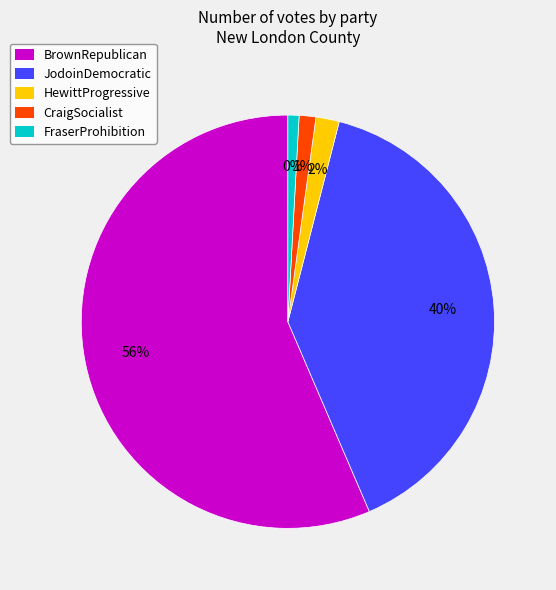

Rank the categories by value from highest to lowest.

BrownRepublican, JodoinDemocratic, HewittProgressive, CraigSocialist, FraserProhibition